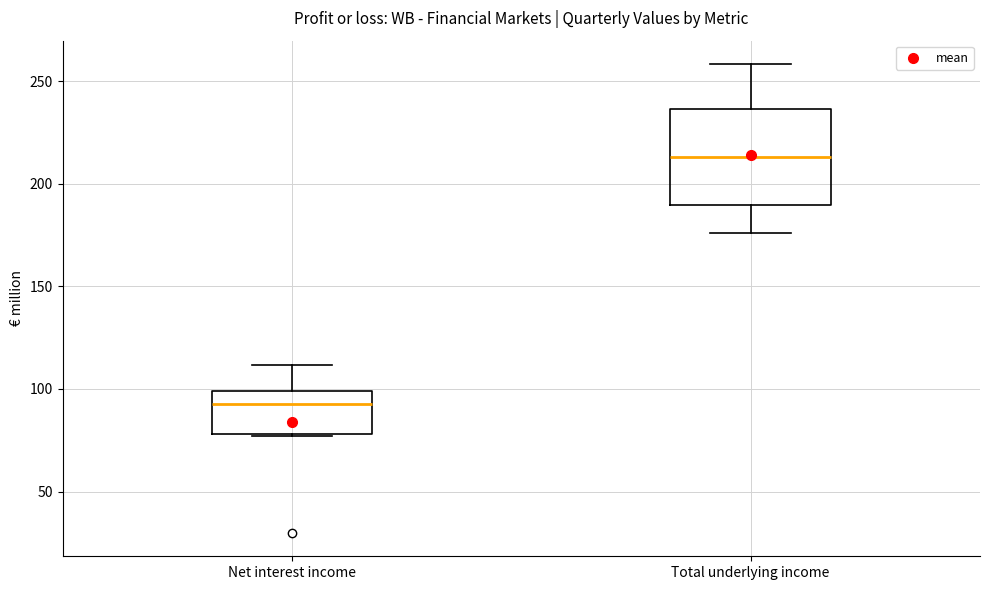

Which box is the tallest, from its lower edge to its upper edge?

Total underlying income